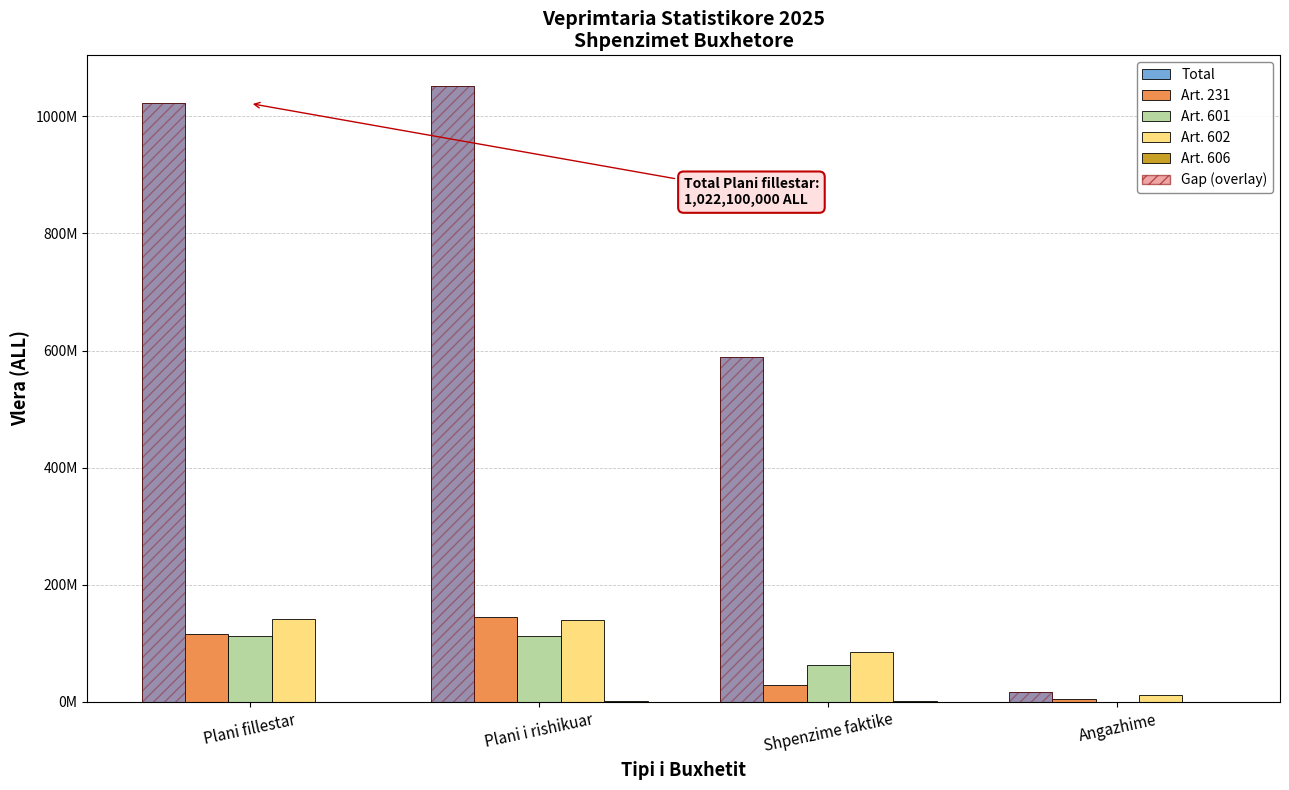

At which label does Art. 231 first exceed 115600000?

Plani i rishikuar